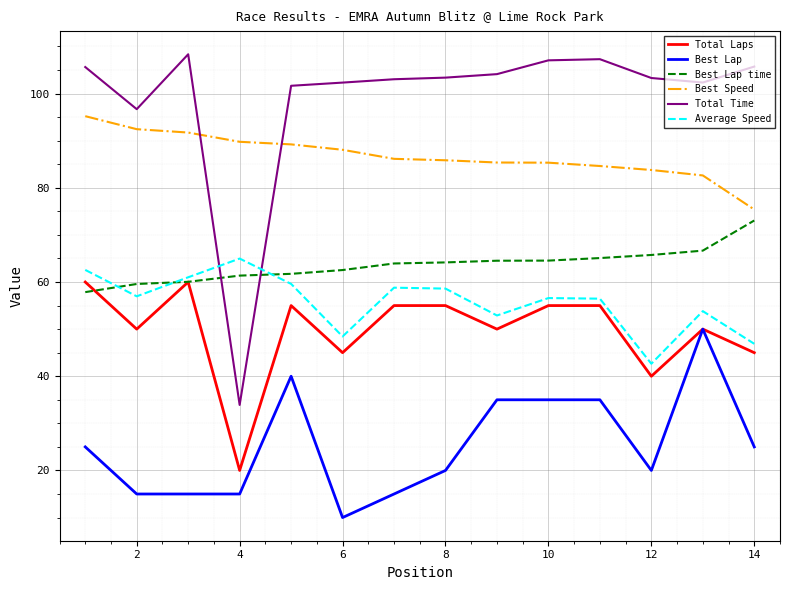

Which series has the largest total across all categories?

Total Time